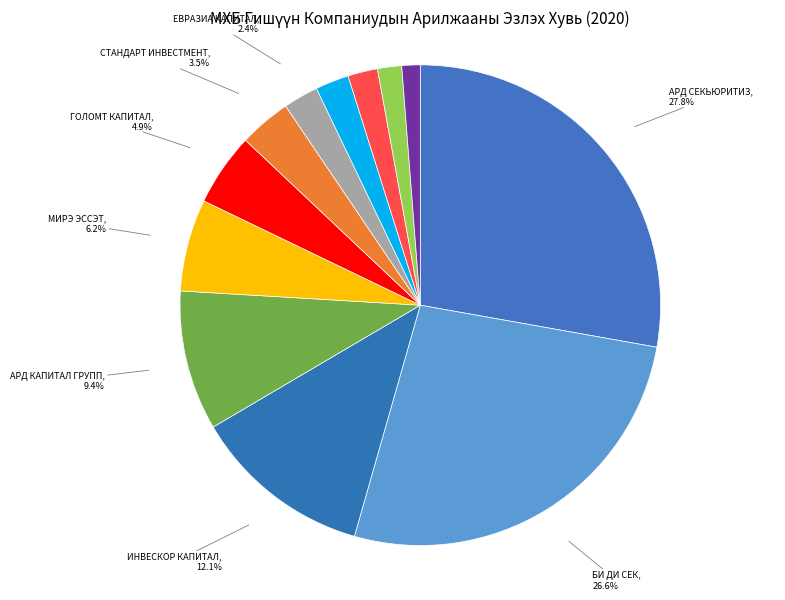

Between СТАНДАРТ ИНВЕСТМЕНТ and АРД СЕКЬЮРИТИЗ, which is larger?

АРД СЕКЬЮРИТИЗ